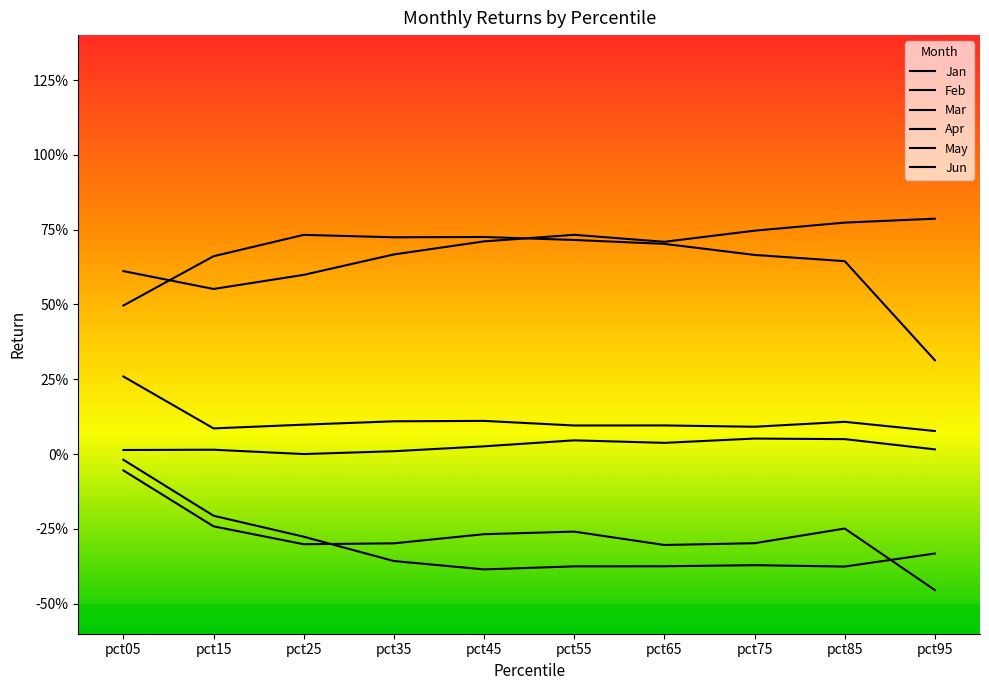

Between pct55 and pct75, which series saw the biggest shift?

Apr